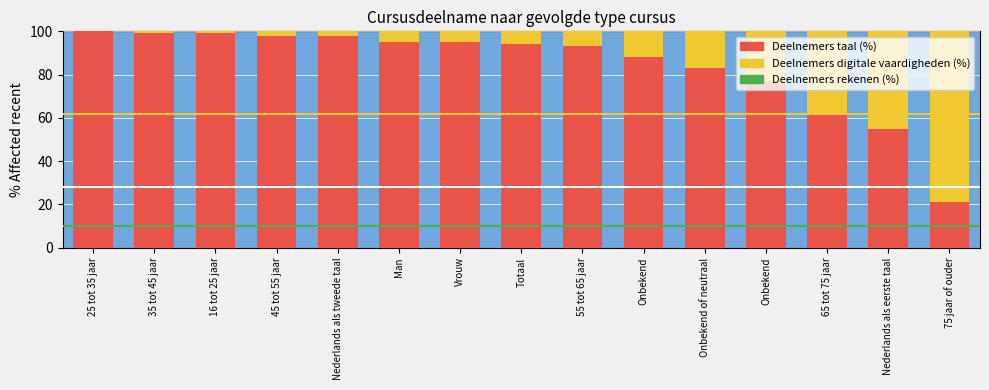

What is the average value of the Deelnemers taal (%) series?

84